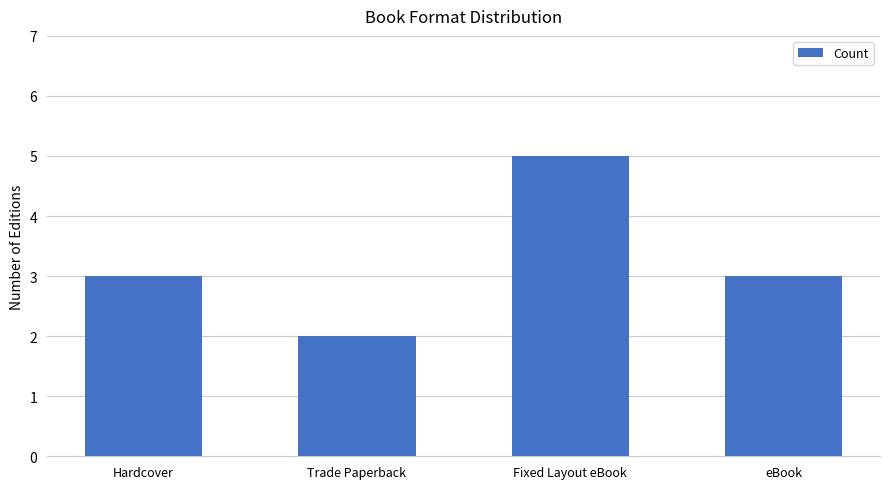

Reading left to right, extract all data points from this chart.

Hardcover=3	Trade Paperback=2	Fixed Layout eBook=5	eBook=3